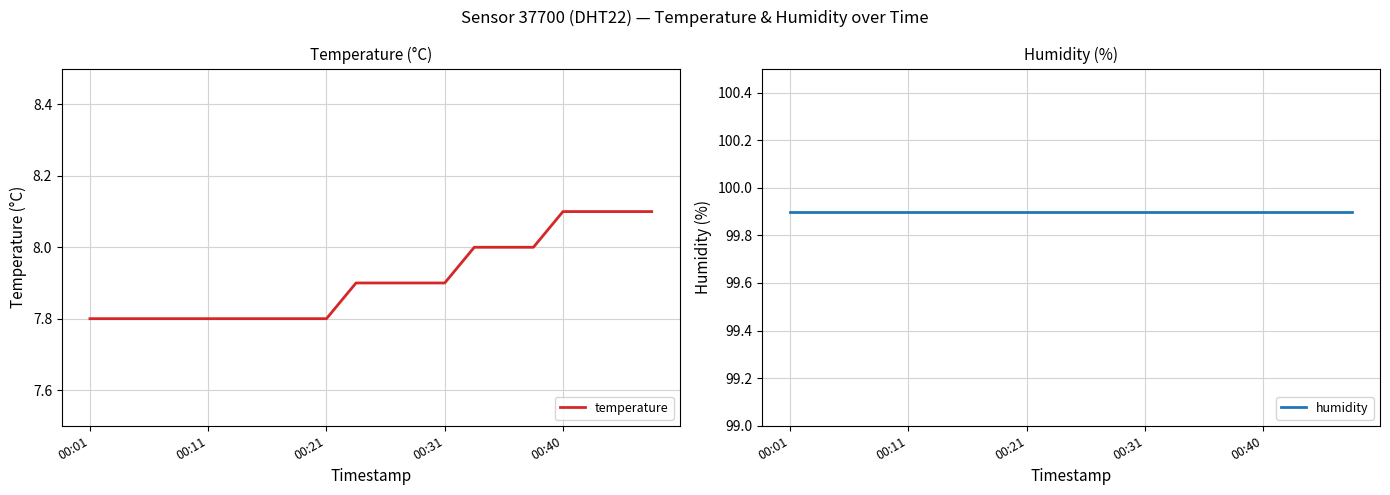

At how many categories does at least one series exceed 70?

20